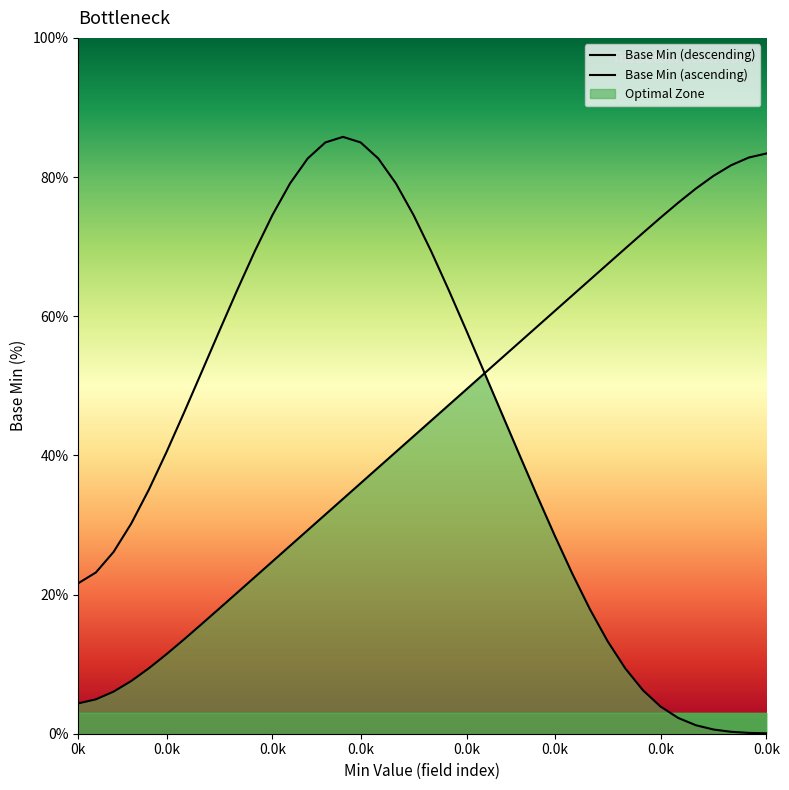

What is the smallest value displayed?

0.1